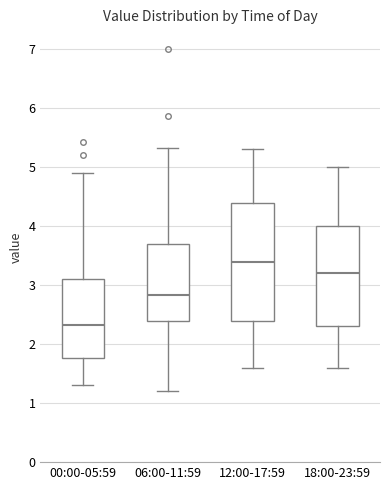

Reading left to right, transcribe this box plot: for each box, give where its median line is, the range the box spans, and where its two whiskers end, as read against the y-axis. The values are not printed on the chart, so give them approximately, as read against the axis.

00:00-05:59: median 2.3, box 1.8 to 3.1, whiskers 1.3 to 4.9
06:00-11:59: median 2.8, box 2.4 to 3.7, whiskers 1.2 to 5.3
12:00-17:59: median 3.4, box 2.4 to 4.4, whiskers 1.6 to 5.3
18:00-23:59: median 3.2, box 2.3 to 4.0, whiskers 1.6 to 5.0